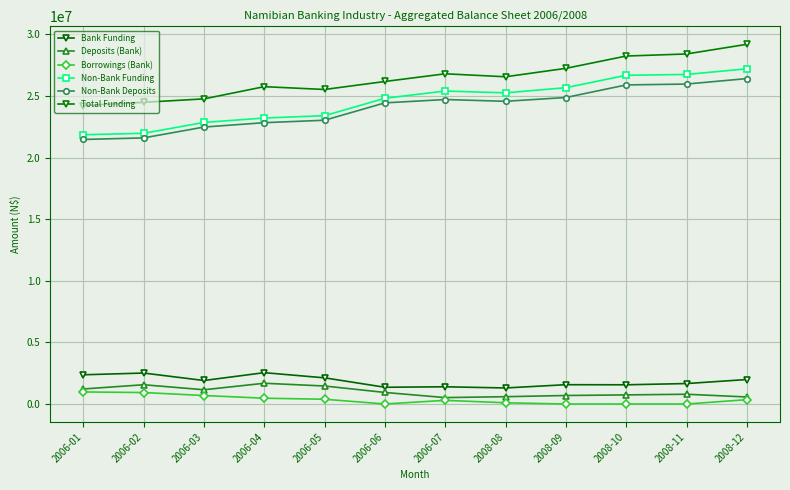

True or false: Non-Bank Funding and Bank Funding intersect in this chart.

False